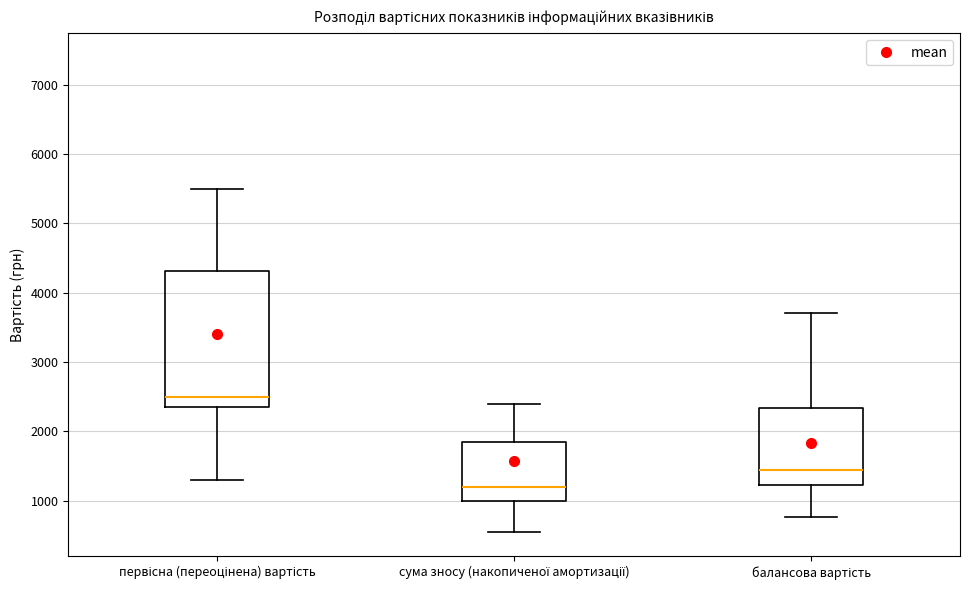

Reading left to right, transcribe this box plot: for each box, give where its median line is, the range the box spans, and where its two whiskers end, as read against the y-axis. The values are not printed on the chart, so give them approximately, as read against the axis.

первісна (переоцінена) вартість: median 2500, box 2400 to 4300, whiskers 1300 to 5500
сума зносу (накопиченої амортизації): median 1200, box 1000 to 1900, whiskers 500 to 2400
балансова вартість: median 1400, box 1200 to 2300, whiskers 800 to 3700